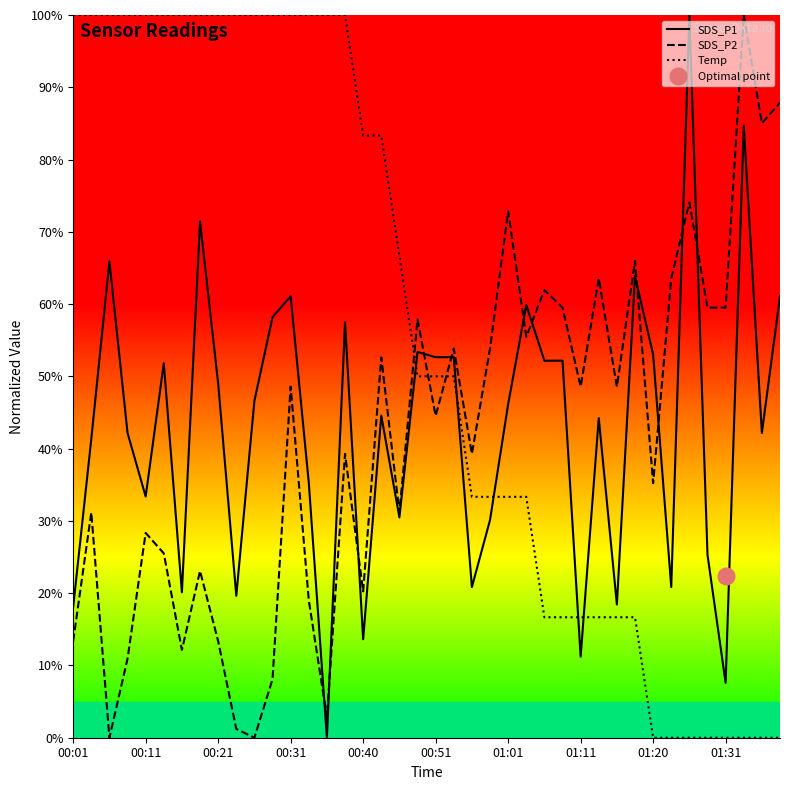

What is the maximum value for SDS_P2?

100.0